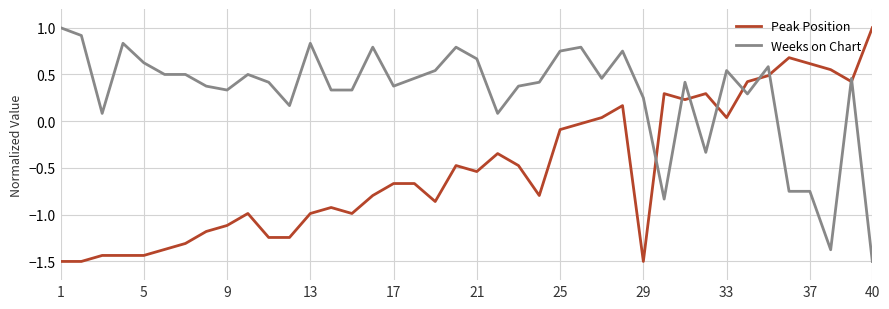

Does the chart have visible grid lines?

Yes